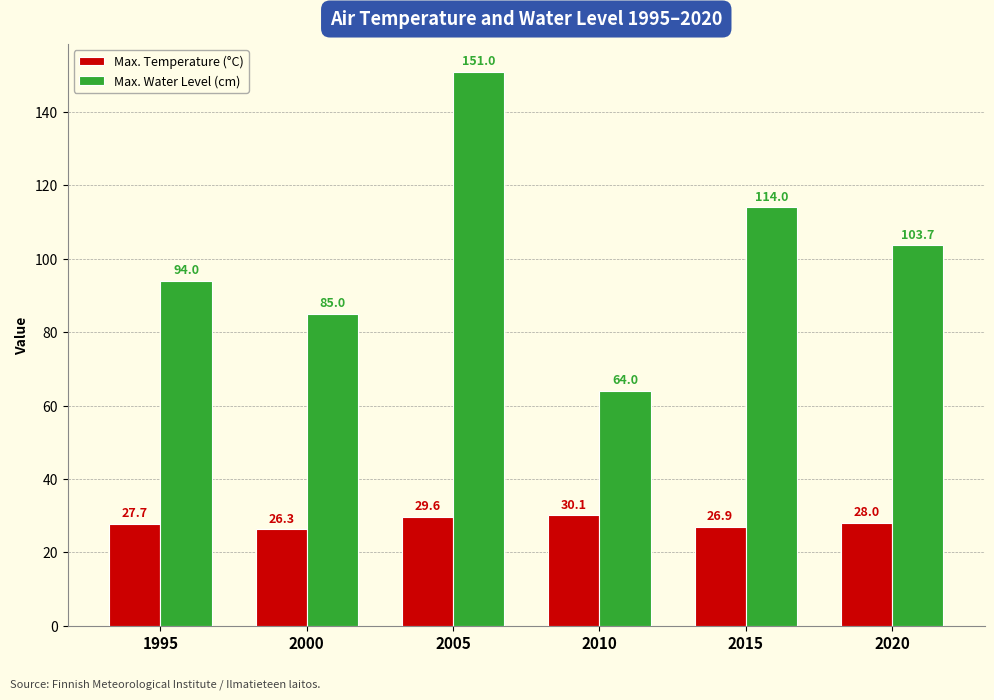

True or false: Max. Water Level (cm) has a value of 64.0 at 2010.

True